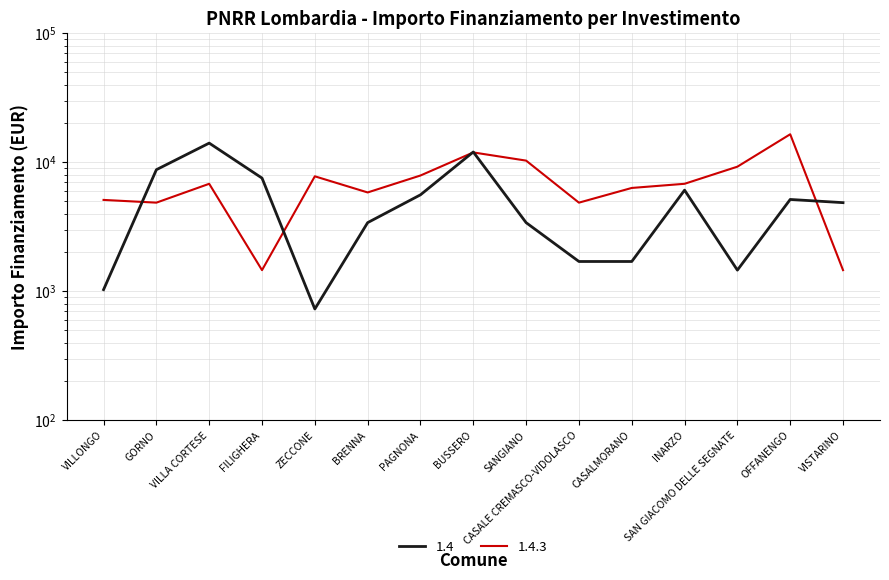

Rank the categories by 1.4 value from highest to lowest.

VILLA CORTESE, BUSSERO, GORNO, FILIGHERA, INARZO, PAGNONA, OFFANENGO, VISTARINO, BRENNA, SANGIANO, CASALE CREMASCO-VIDOLASCO, CASALMORANO, SAN GIACOMO DELLE SEGNATE, VILLONGO, ZECCONE